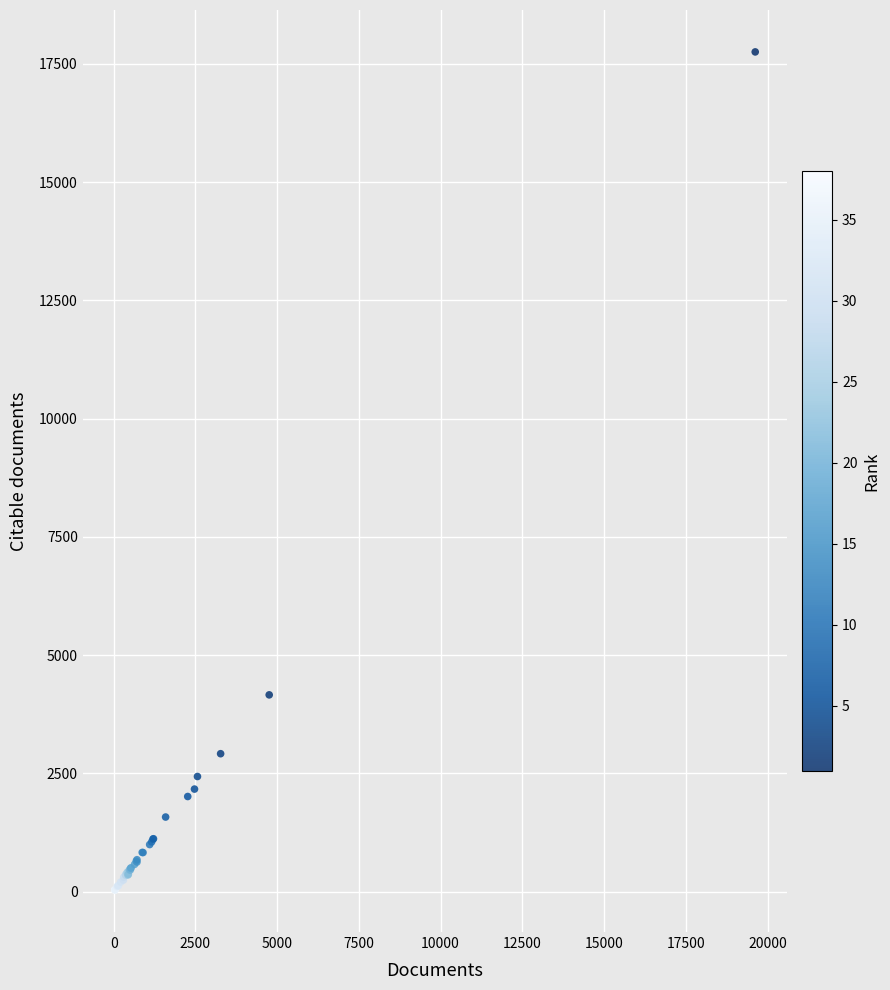

What Y value in the scatter plot is closest to 8890?

4158